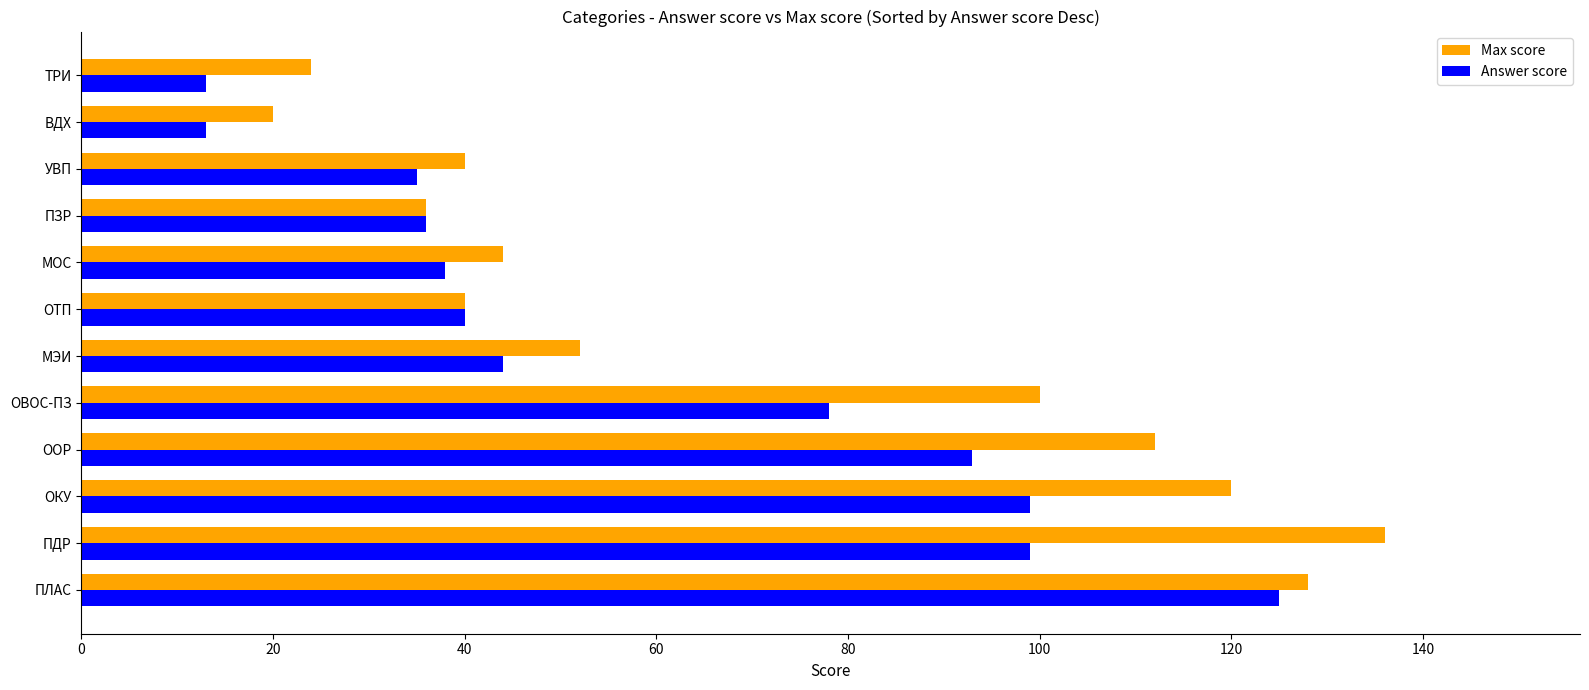

What is the difference between the highest and lowest values at ОКУ?

21